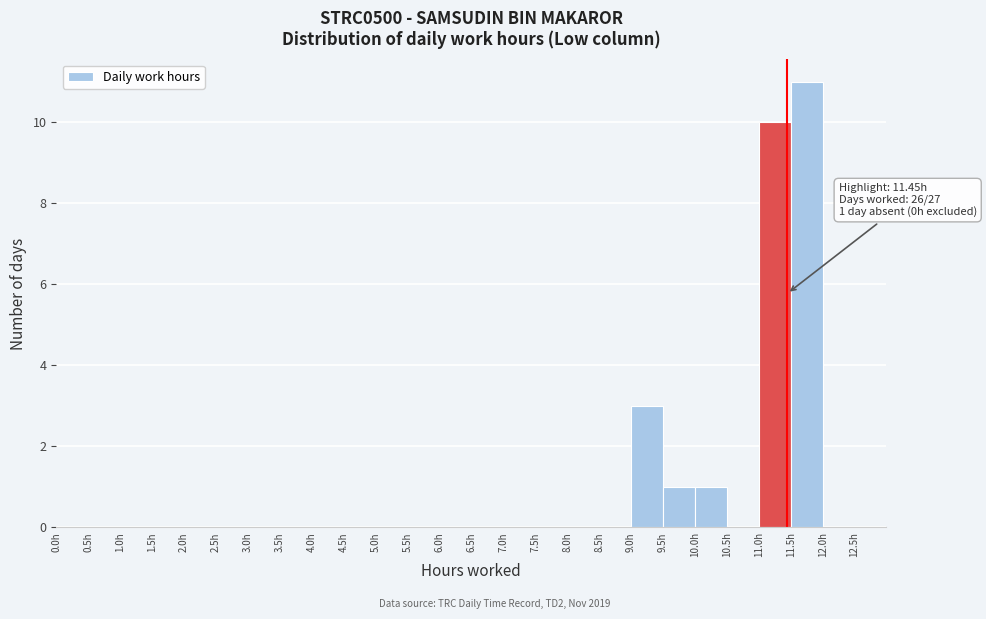

Over which range of the x-axis is the bar tallest?

11.5 to 12.0